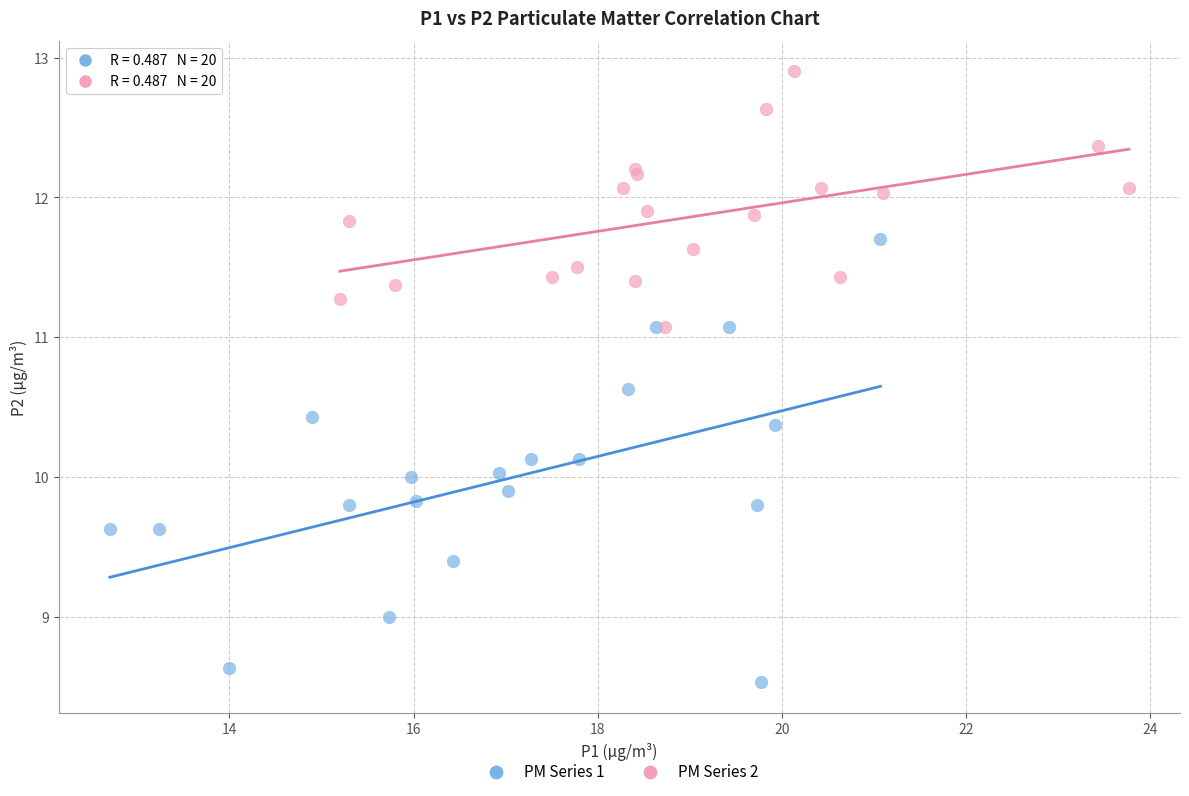

What are all the series names shown in the legend?

PM Series 1, PM Series 2